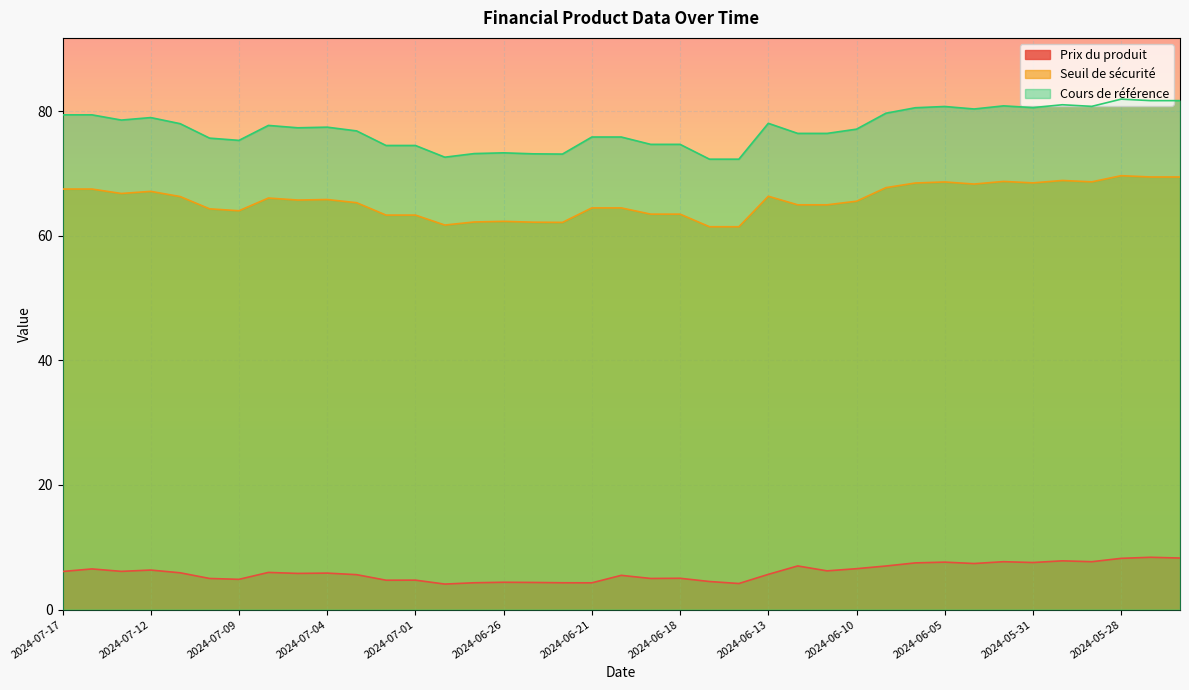

How many categories are shown in the chart?

39